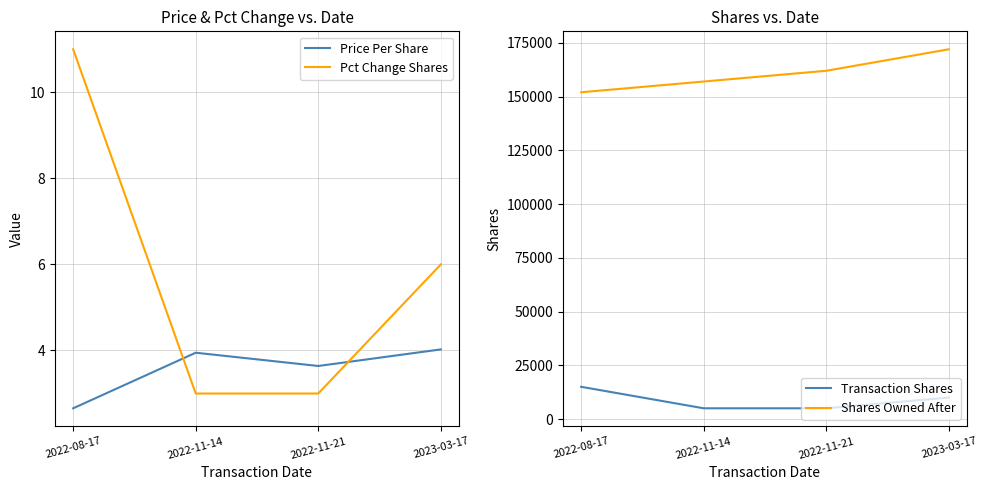

At 2022-11-14, list the series in order from largest to smallest.

Shares Owned After, Transaction Shares, Price Per Share, Pct Change Shares